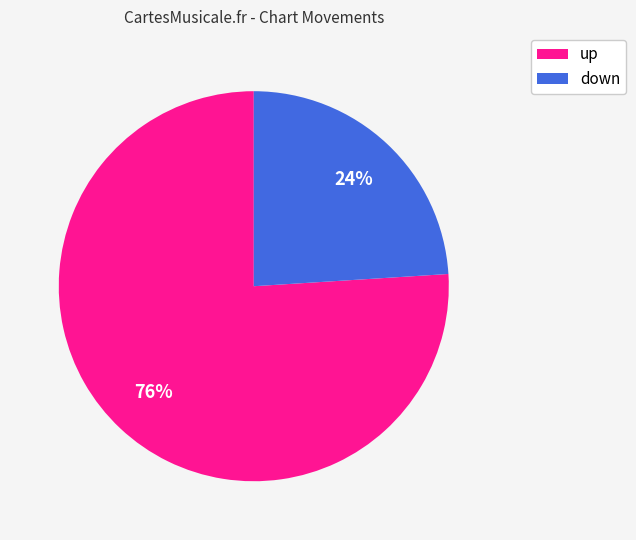

Approximately how many times larger is the value at up compared to down?

3.2